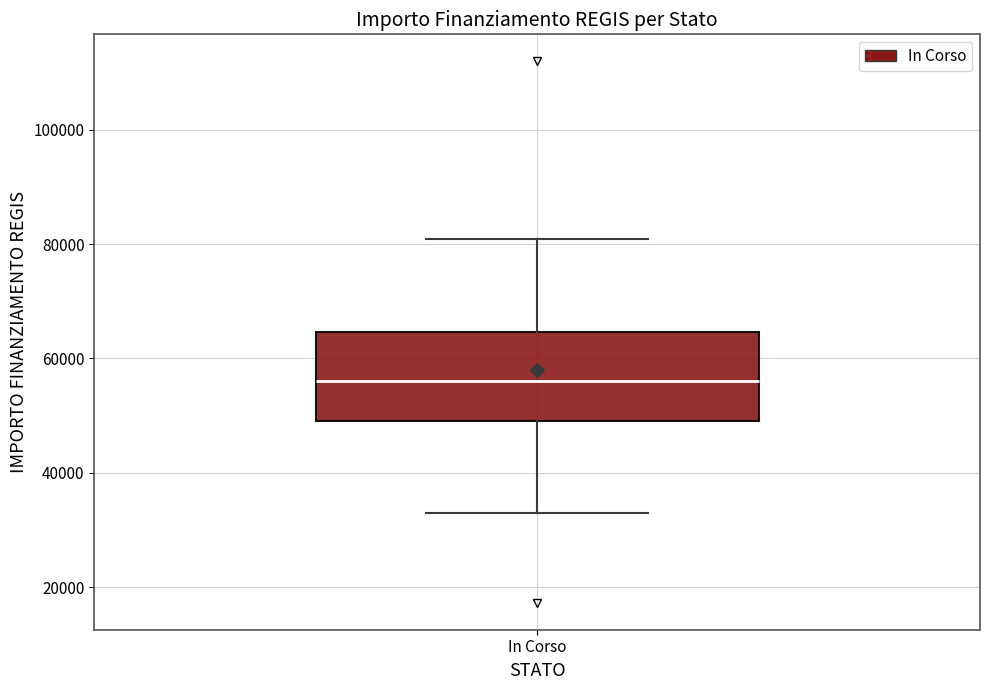

Read this box plot against the y-axis: the position of the median line, the range covered by the box, and the ends of both whiskers. The values are not printed on the chart, so give them approximately, as read against the axis.

median 56000, box 50000 to 64000, whiskers 32000 to 80000